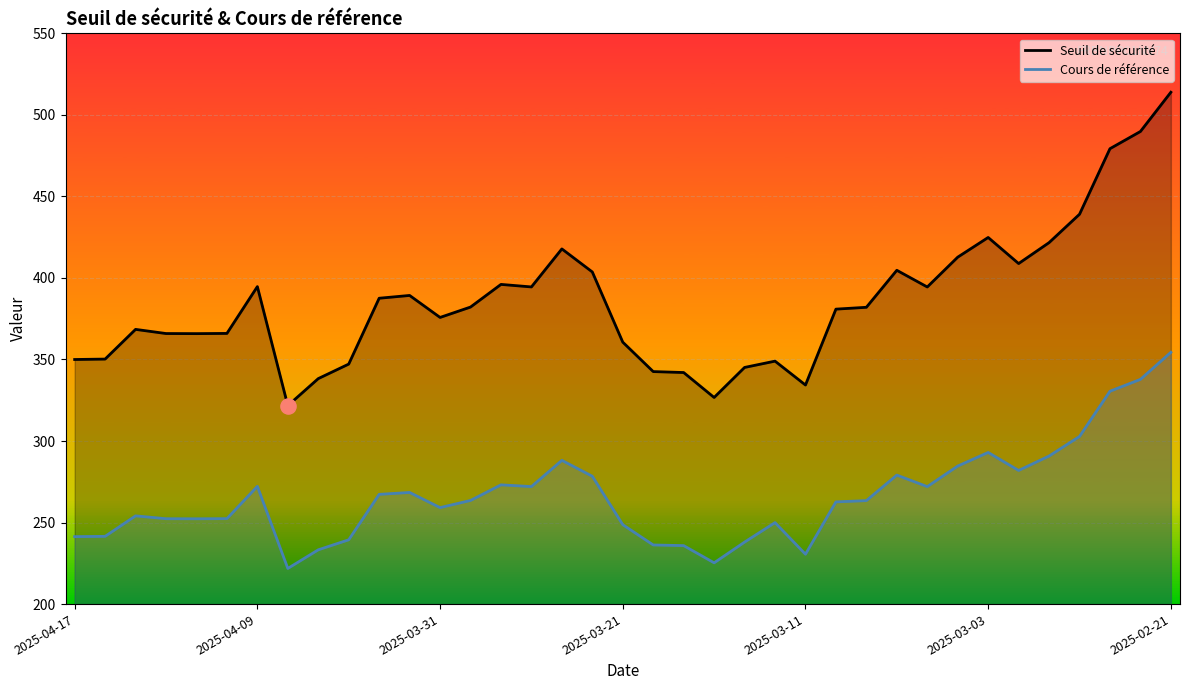

At how many categories does at least one series exceed 300?

37